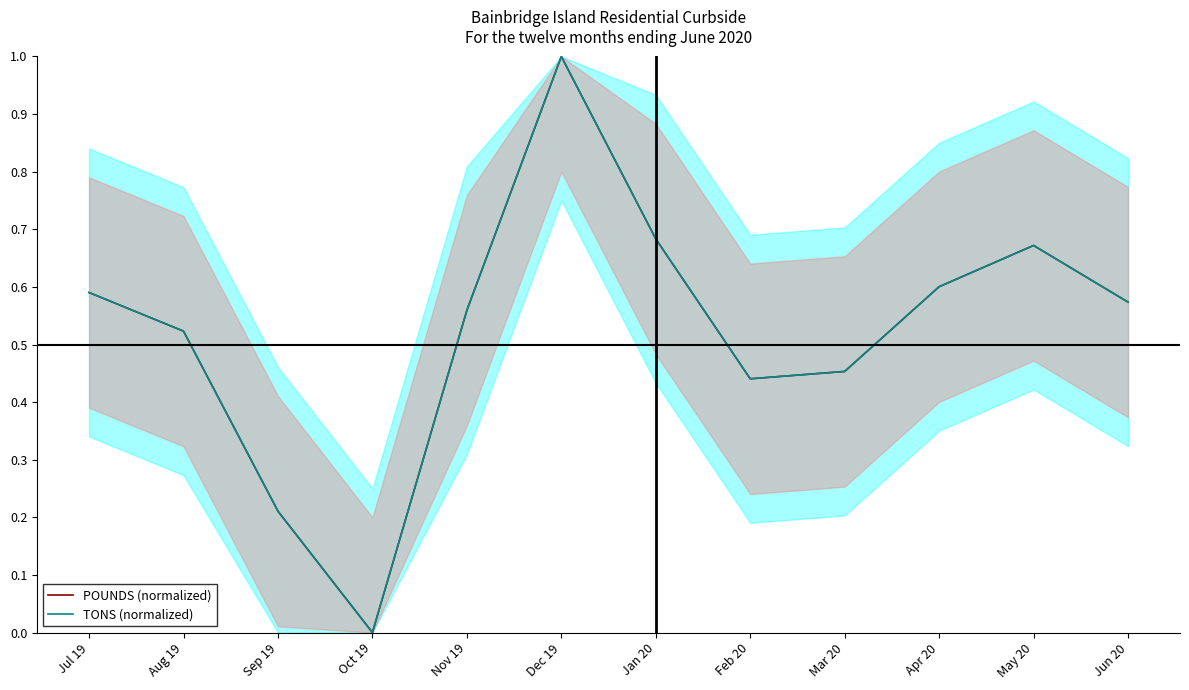

Is this an area chart (filled region under the line)?

No